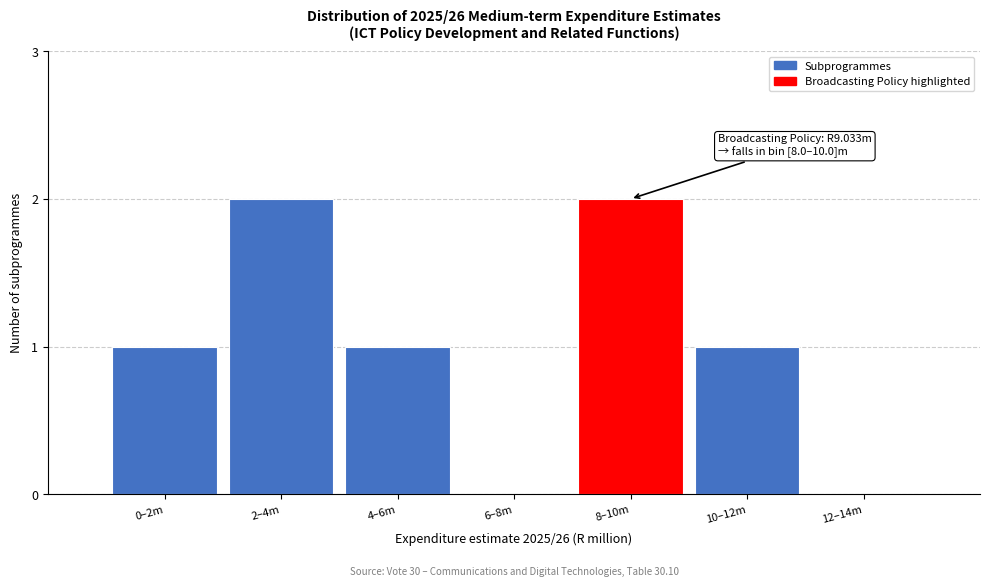

Reading left to right, extract all data points from this chart.

0–2m=1	2–4m=2	4–6m=1	6–8m=0	8–10m=2	10–12m=1	12–14m=0